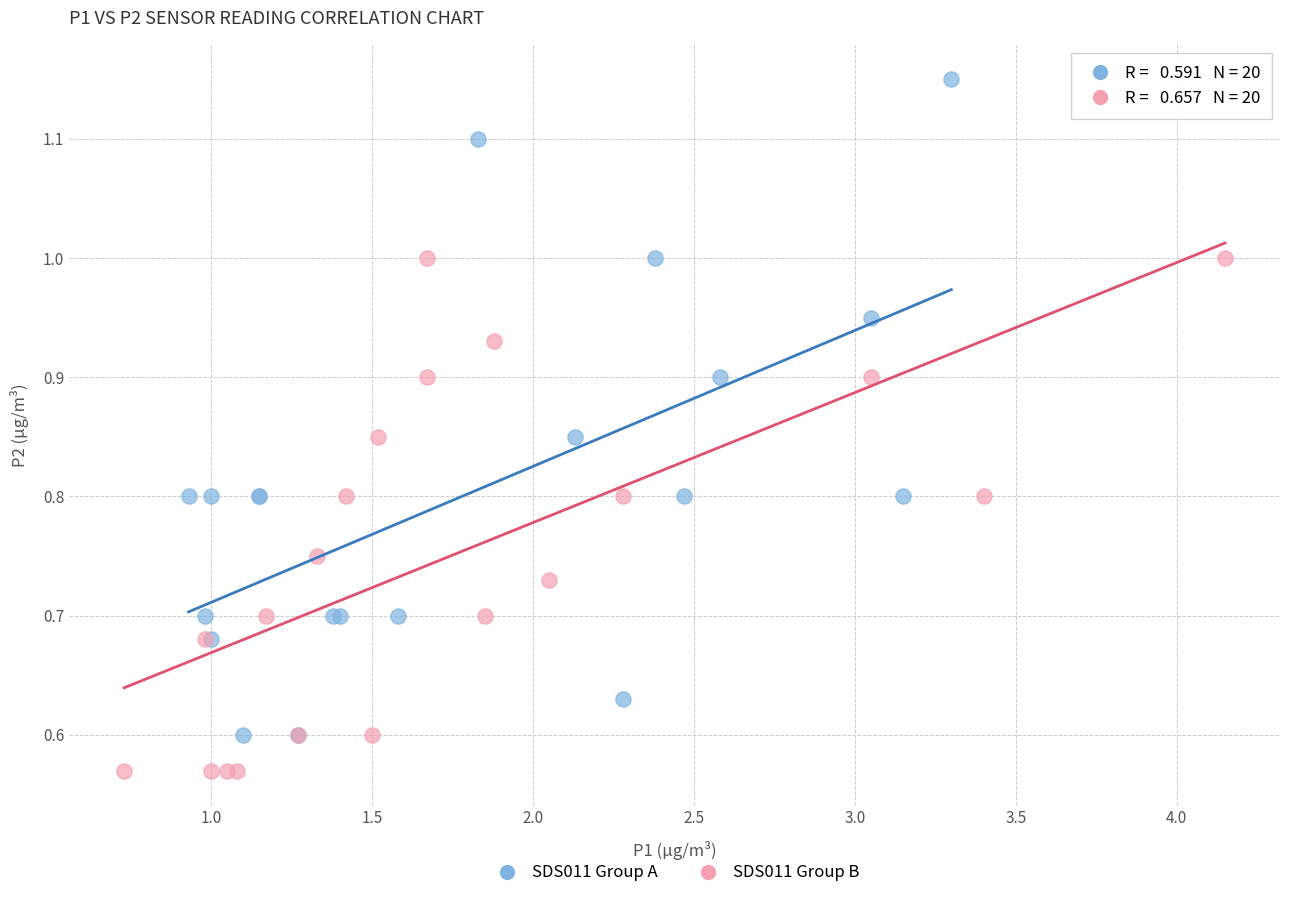

Which series contains the highest Y value?

SDS011 Group A